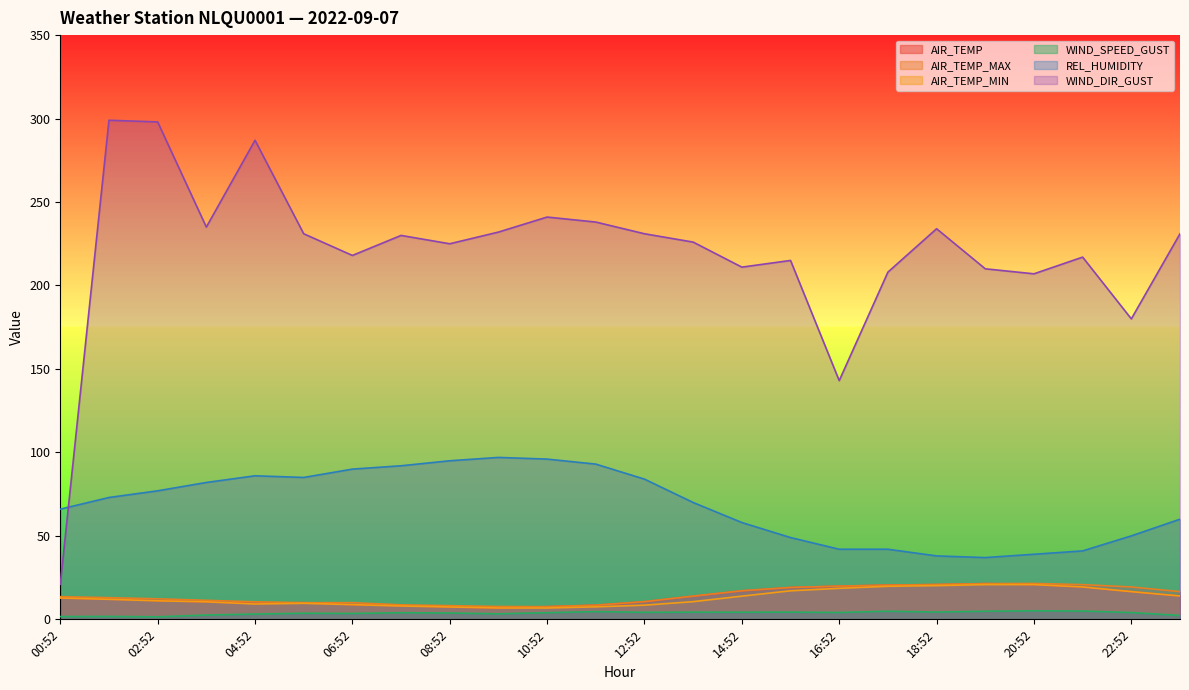

Where does the AIR_TEMP series first go above 12?

00:52